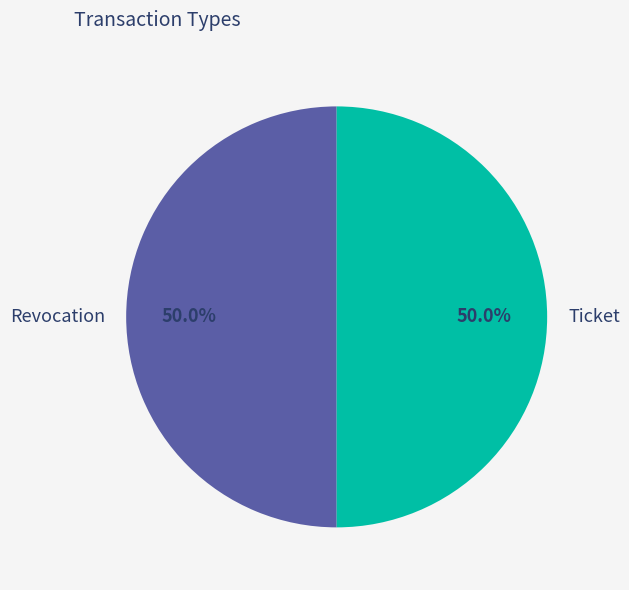

Approximately how many times larger is the value at Revocation compared to Ticket?

1.0